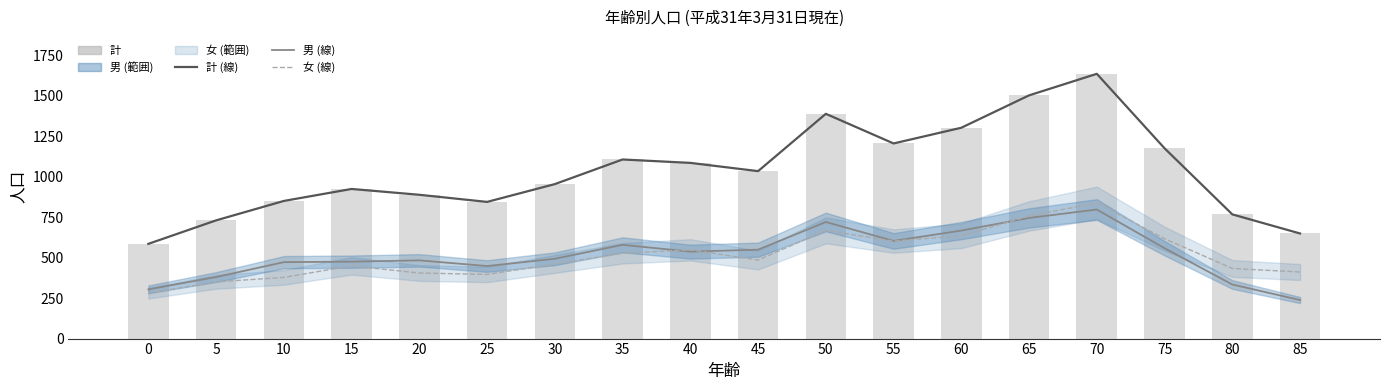

Where is 女 (線) nearest to the value 559?

40